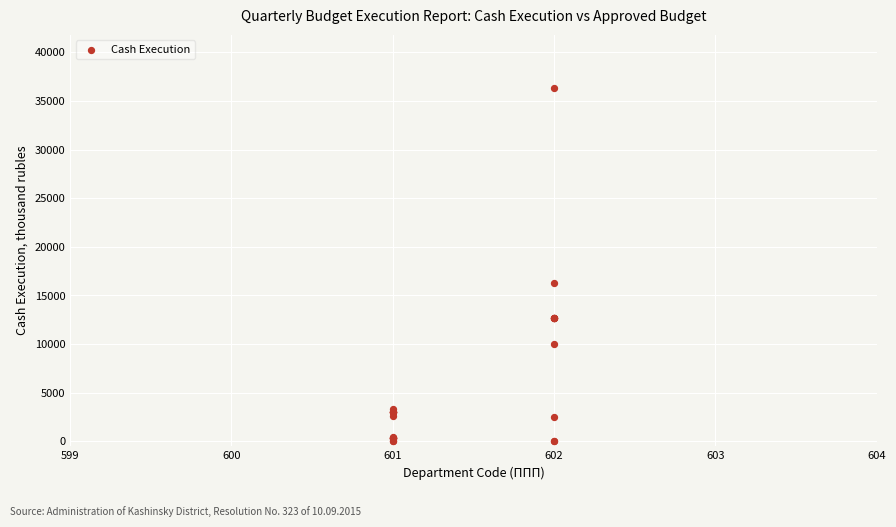

What Y value in the scatter plot is closest to 18169?

16278.9